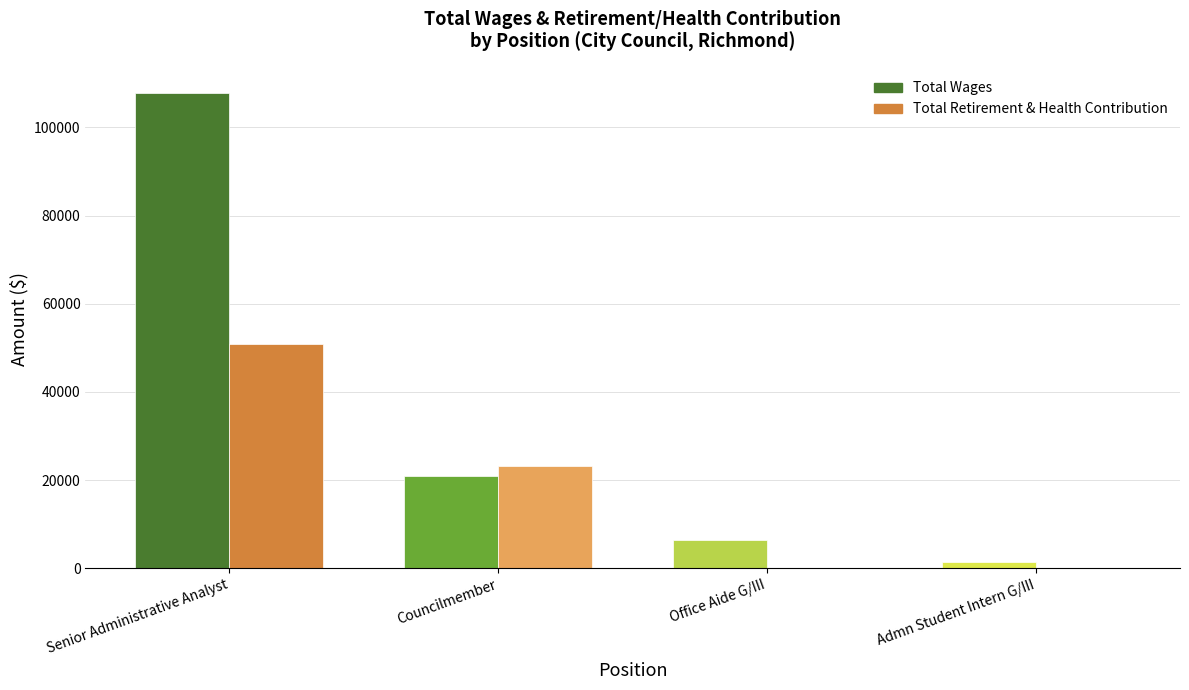

What value does the Total Wages series have at Admn Student Intern G/III, to the nearest 100?

1300